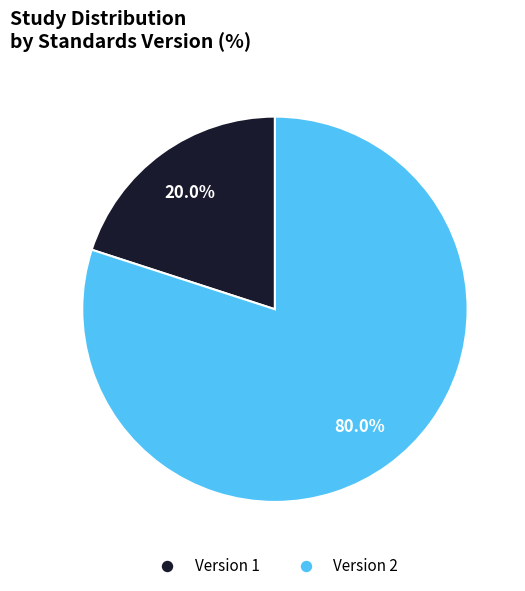

Is there a majority slice in this chart?

Yes